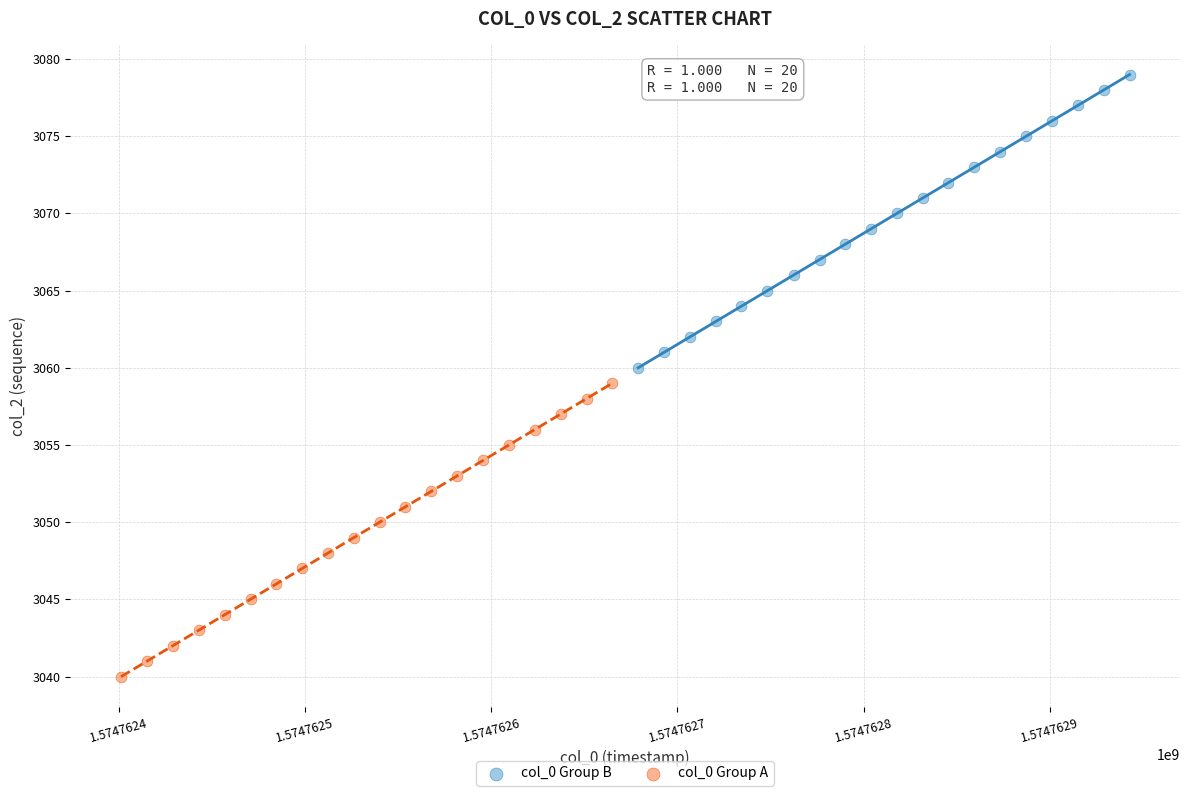

What are all the series names shown in the legend?

col_0 Group B, col_0 Group A